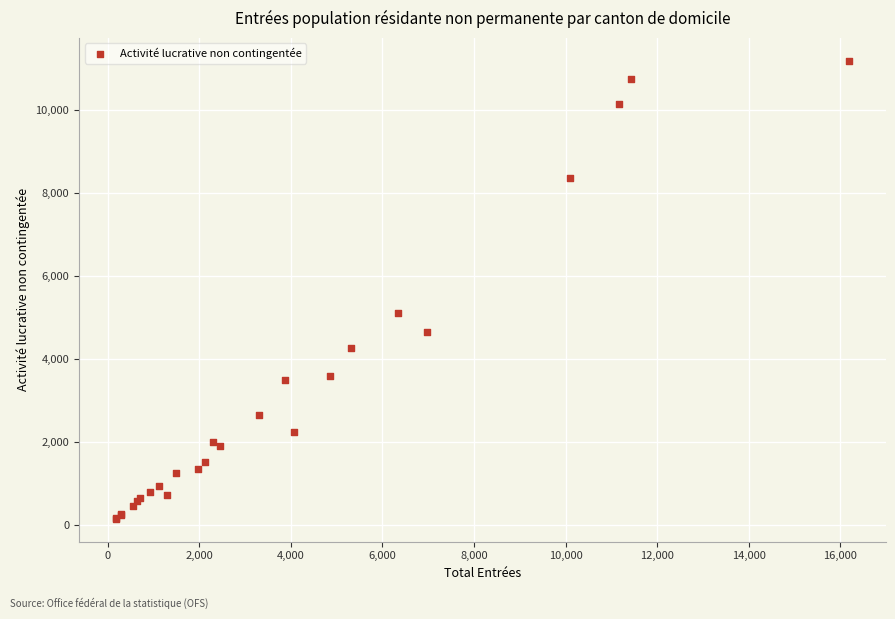

What Y value in the scatter plot is closest to 5671?

5113